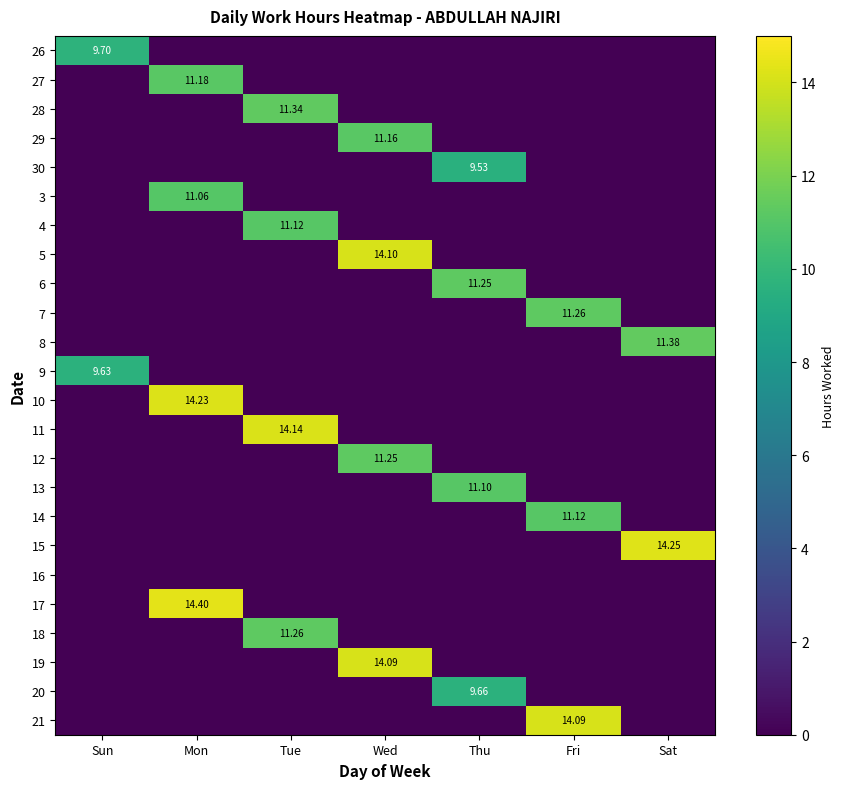

What is the difference between the maximum and minimum values in the 19 series?

14.1